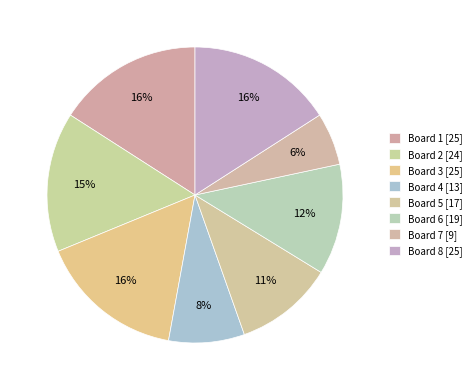

What percentage is the Board 8 slice, to the nearest percent?

16%